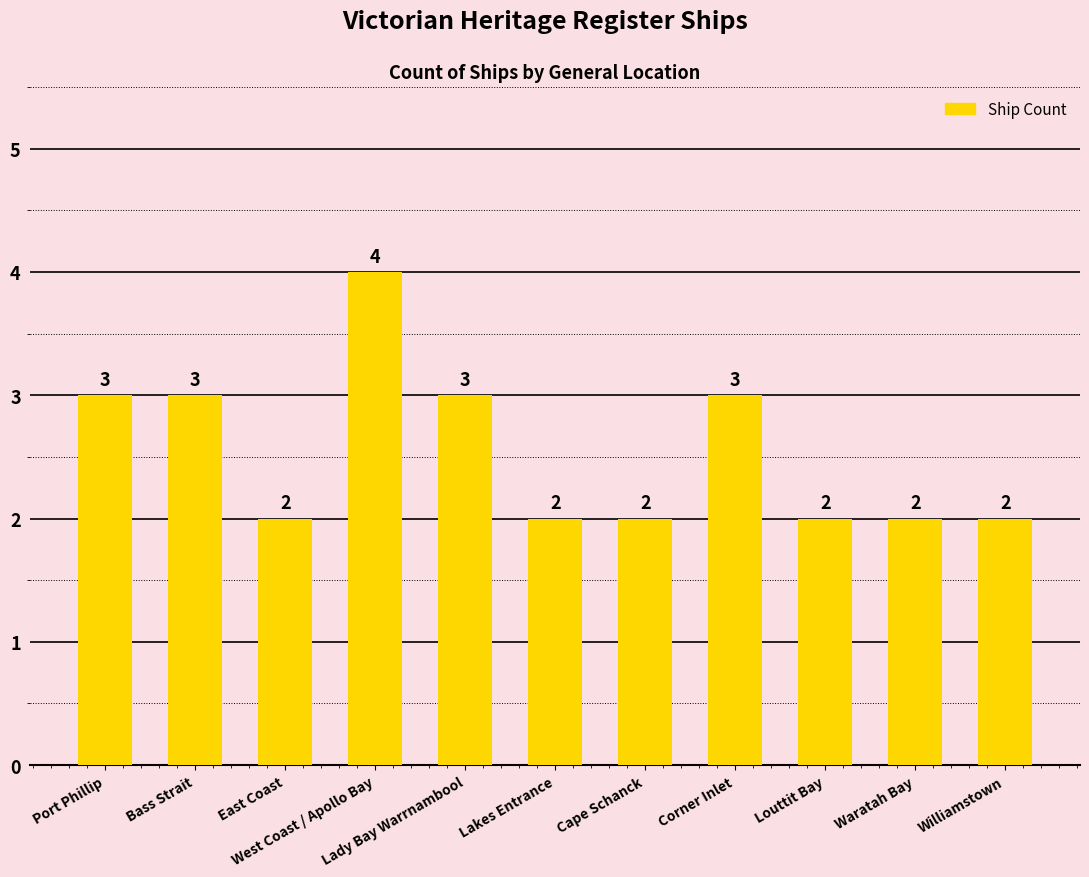

Approximately how many times larger is the value at Williamstown compared to West Coast / Apollo Bay?

0.5